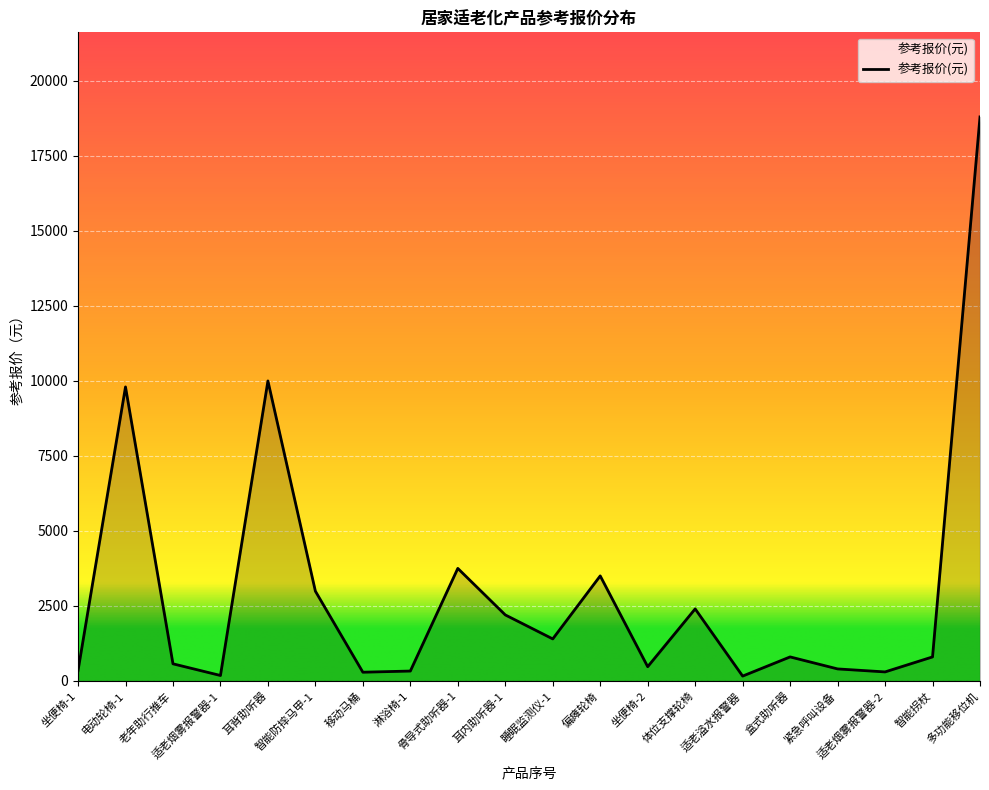

What is the greatest value displayed?

18800